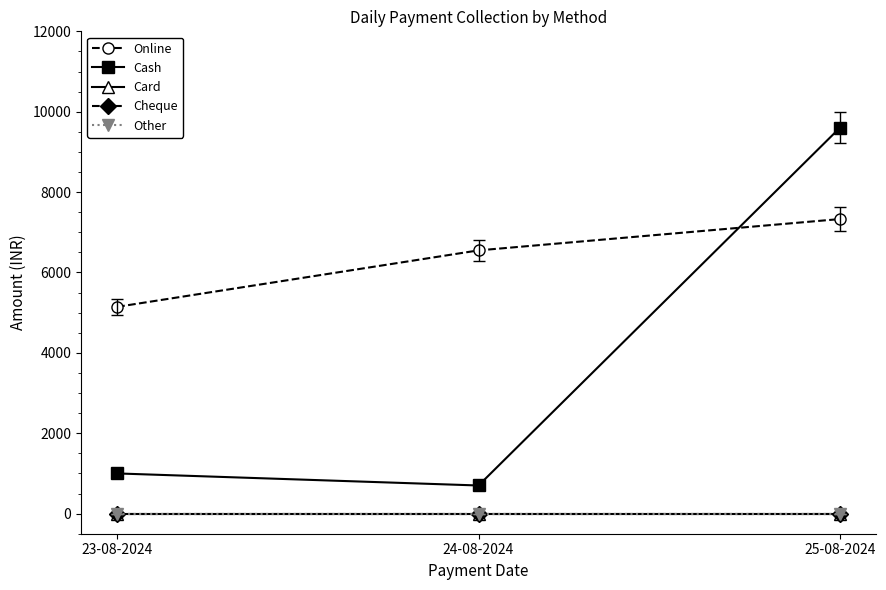

At which label does Online first exceed 6550?

25-08-2024